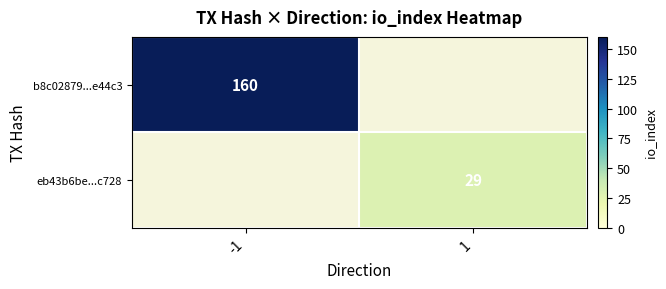

Which category has the lowest value across all series?

1